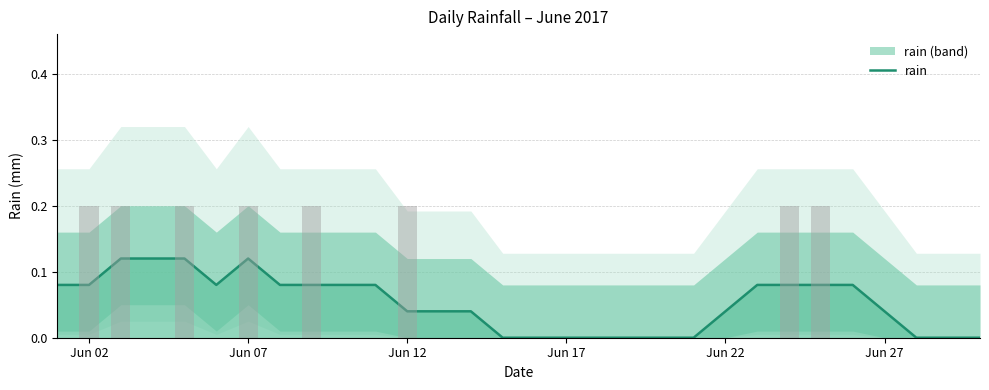

The chart shows a value of 0.2 at Jun 22. True or false?

False